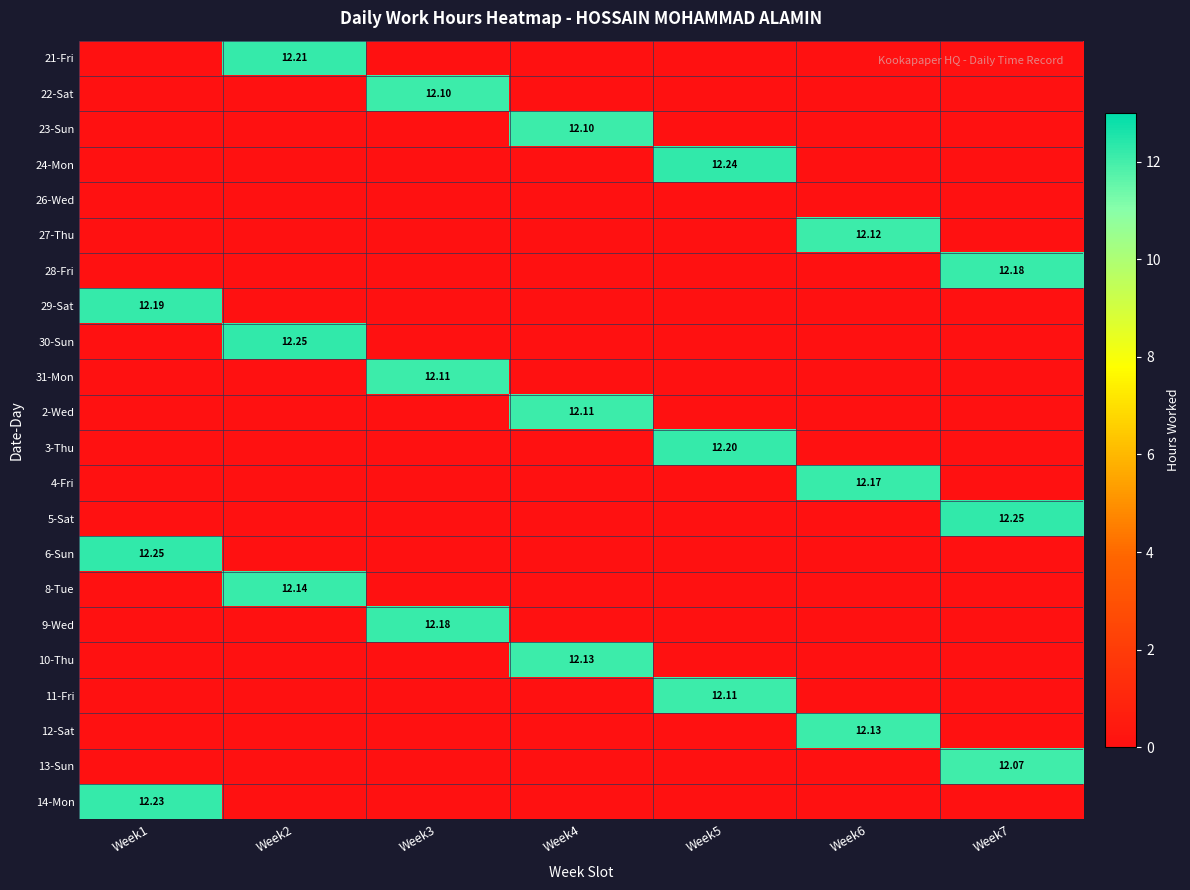

At which category is the sum across all series the highest?

Week1